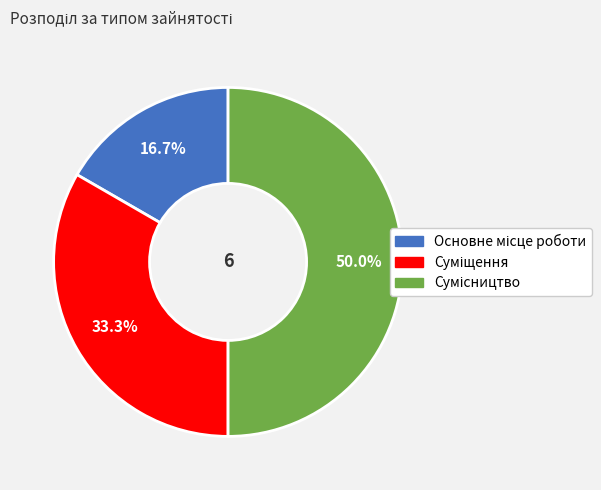

How many segments does this pie chart have?

3